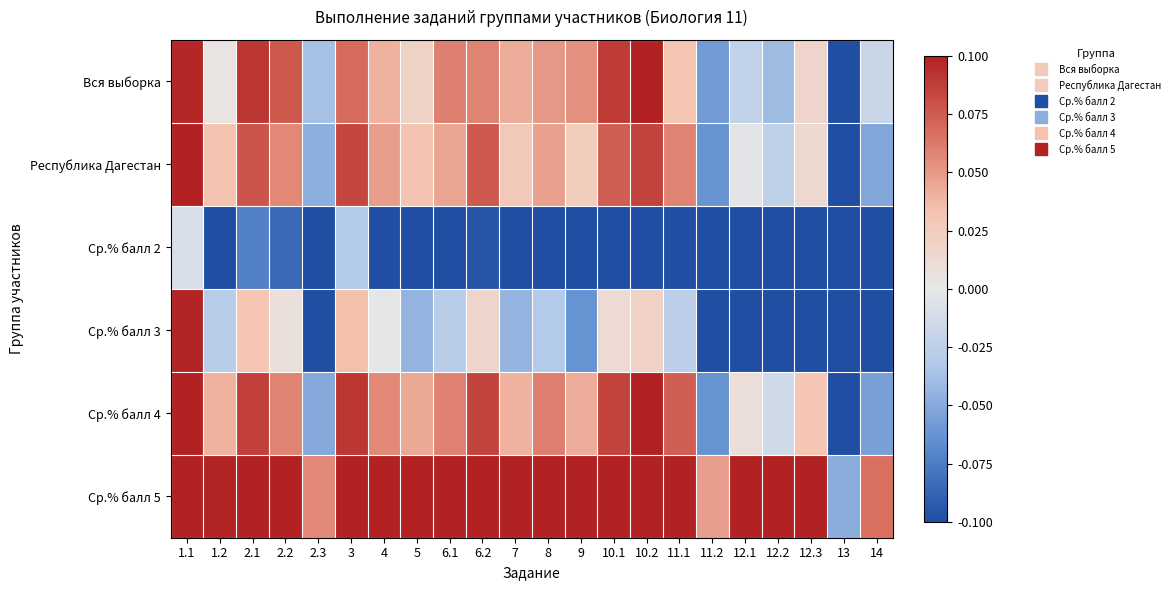

Which has a higher value, 10.2 or 3?

10.2